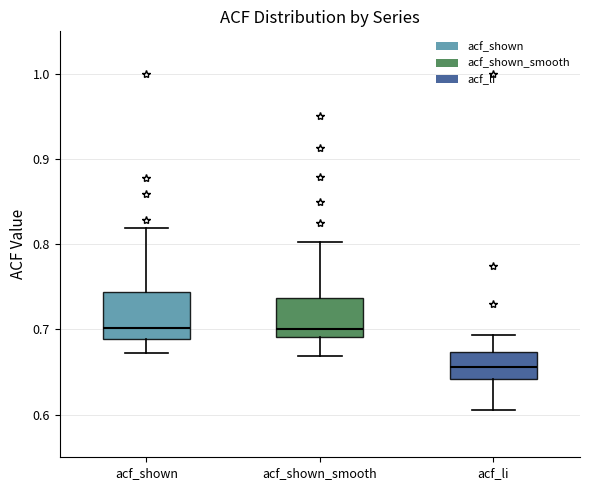

Where is the lower edge of the box for acf_shown_smooth on the y-axis? The values are not printed on the chart, so give them approximately, as read against the axis.

0.69